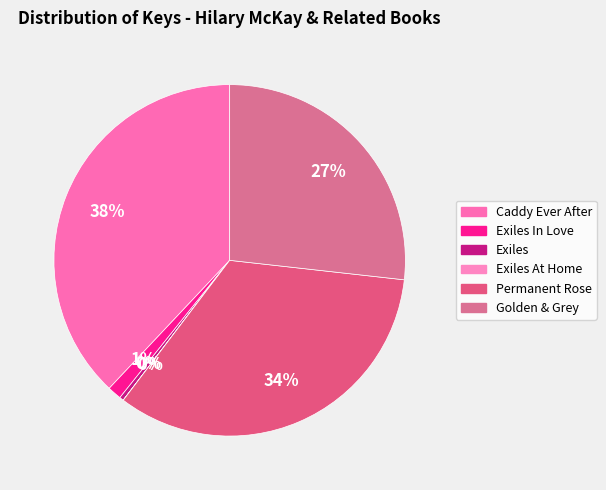

The Caddy Ever After slice represents 48% of the pie. True or false?

False